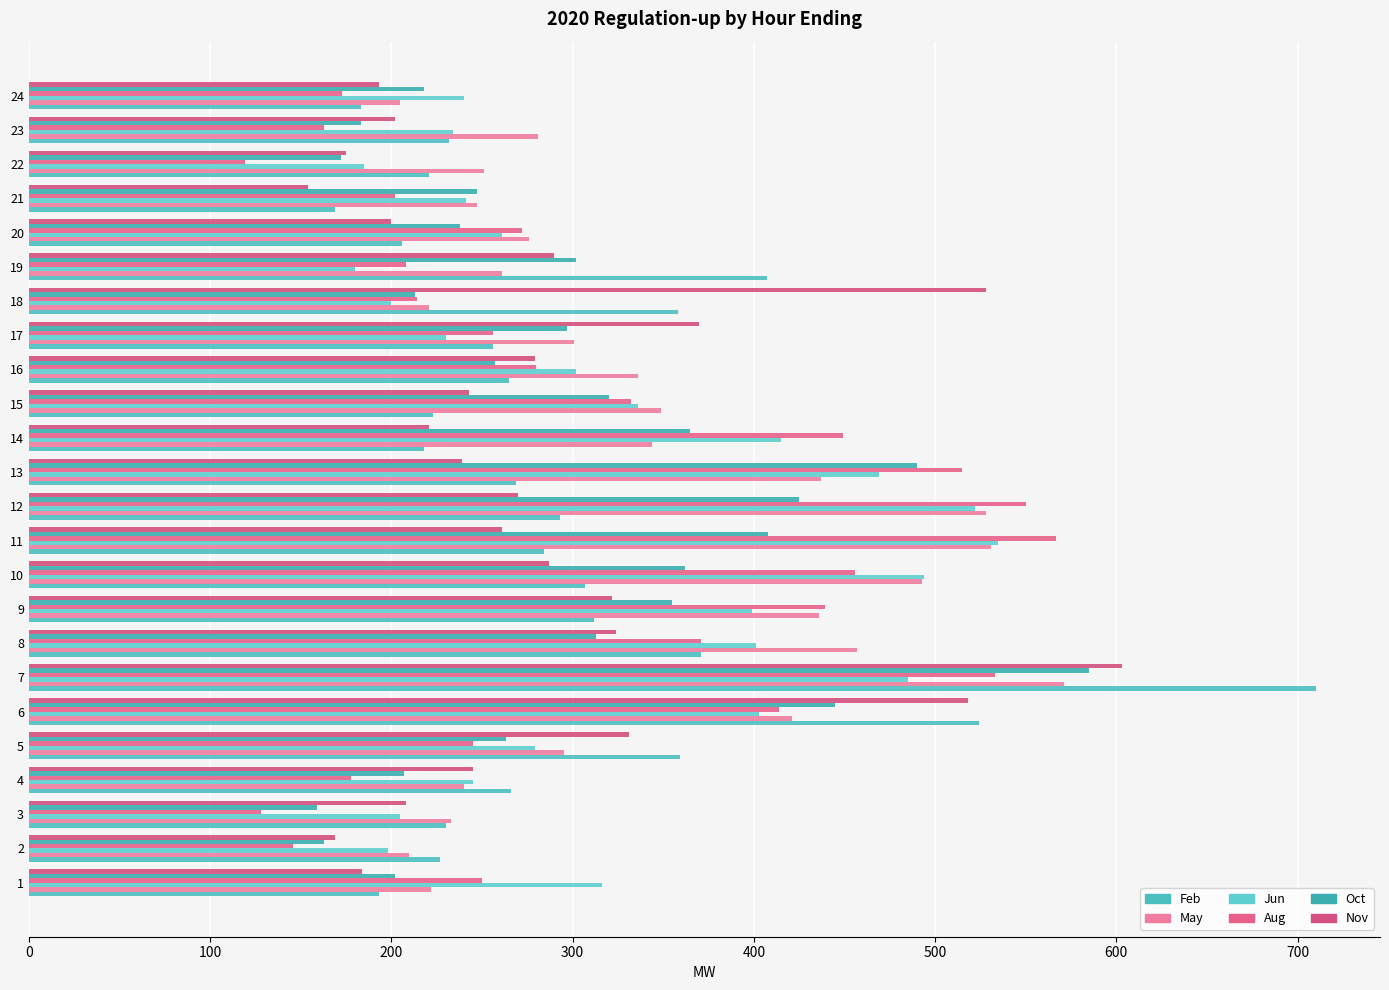

How many data points in Jun are less than 302?

12